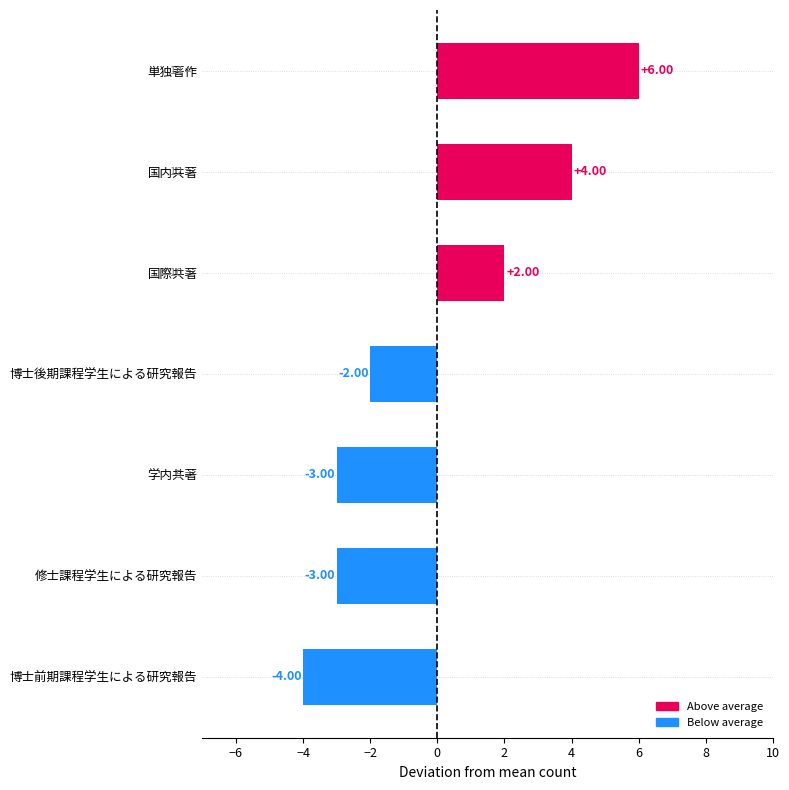

What is the sum of the values at 単独著作 and 学内共著?

3